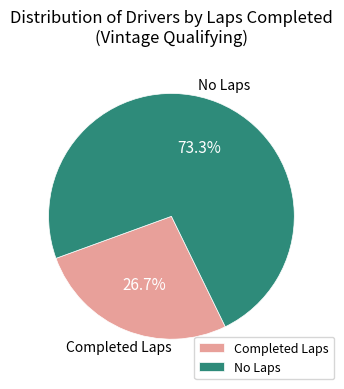

What portion of the pie excludes Completed Laps?

73.3%